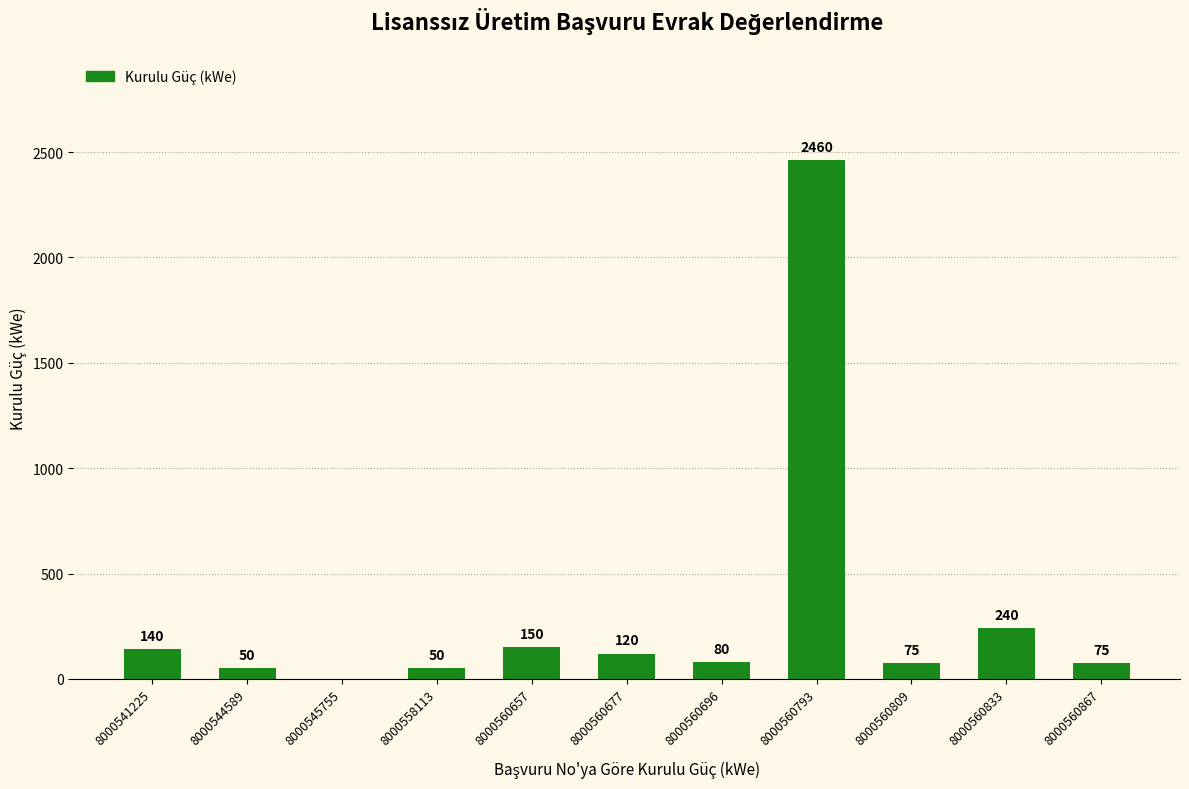

How many series are shown in this chart?

1